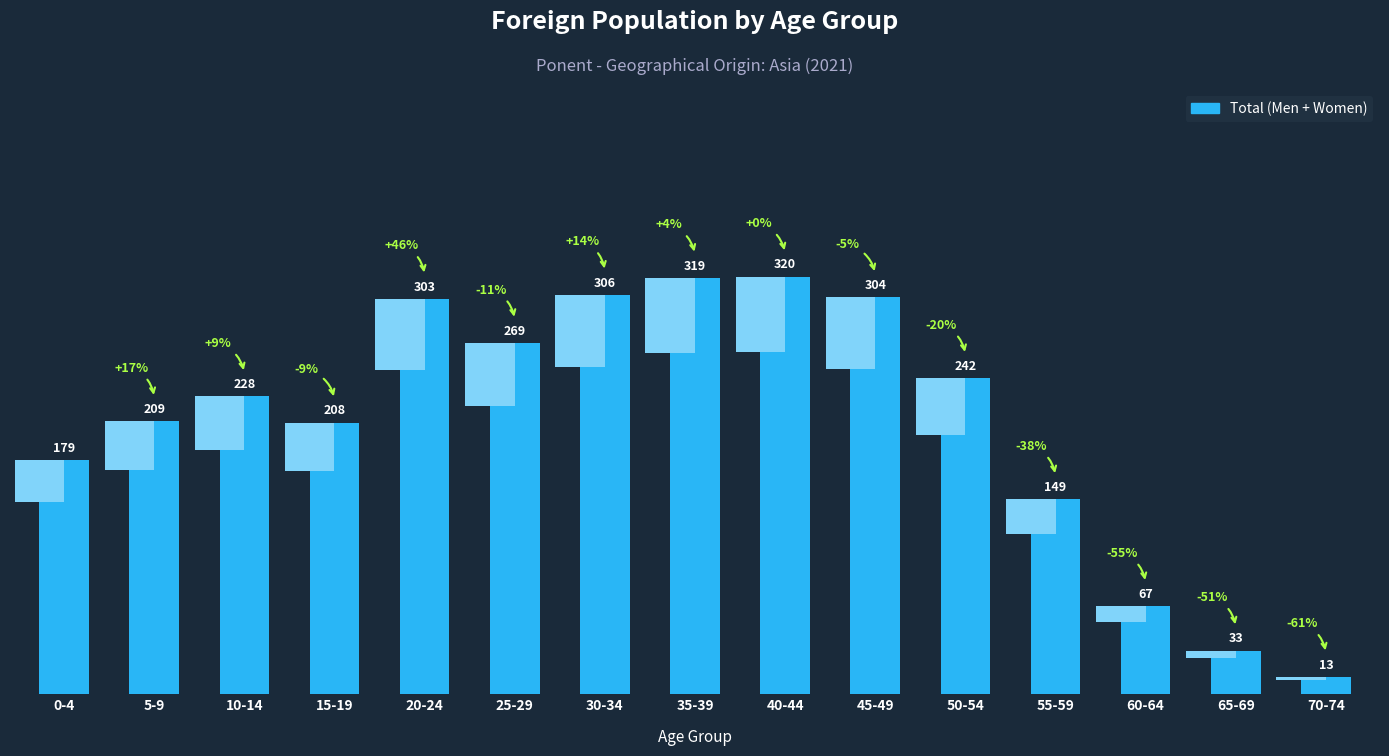

What is the maximum value shown in the chart?

320